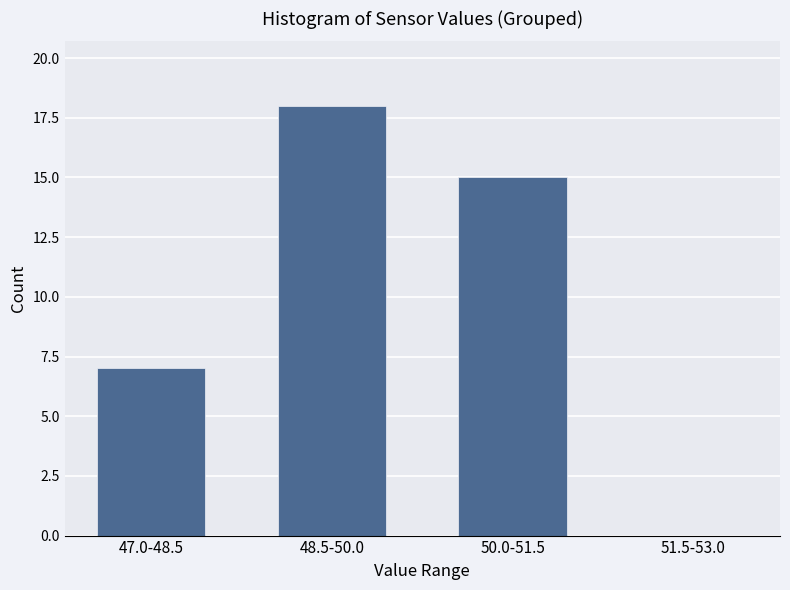

Reading left to right, what are all the values shown in this chart?

47.0-48.5=7	48.5-50.0=18	50.0-51.5=15	51.5-53.0=0